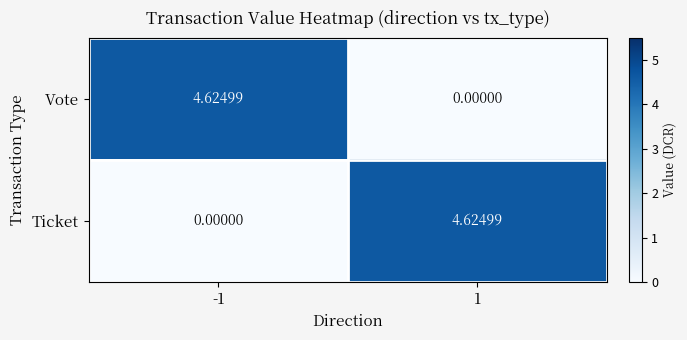

At 1, list the series in order from smallest to largest.

Vote, Ticket